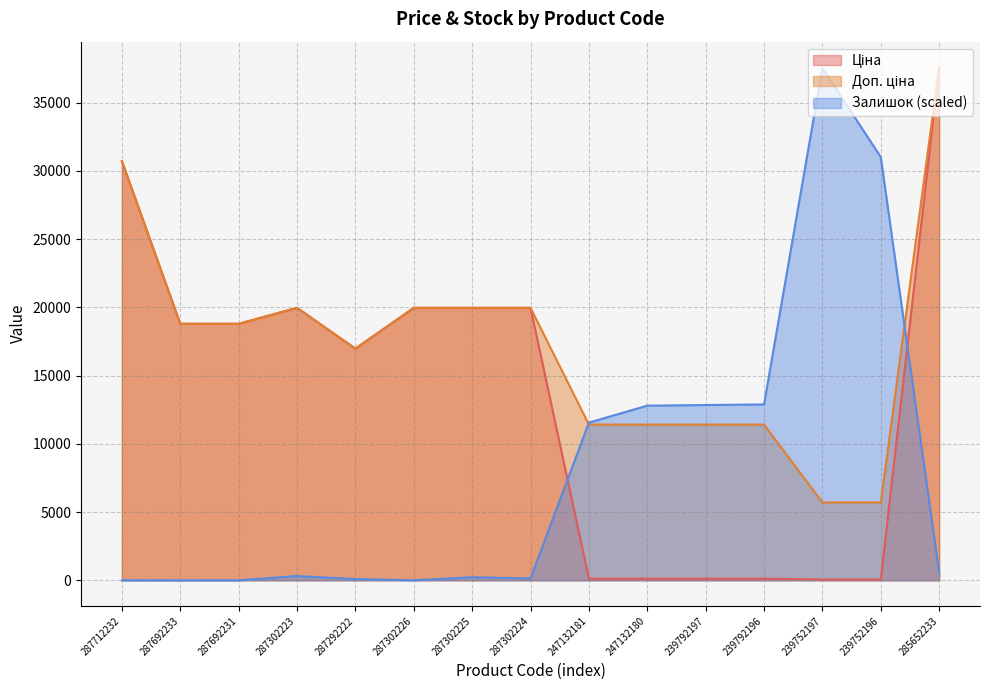

Between 239752197 and 287692233, which is larger?

287692233